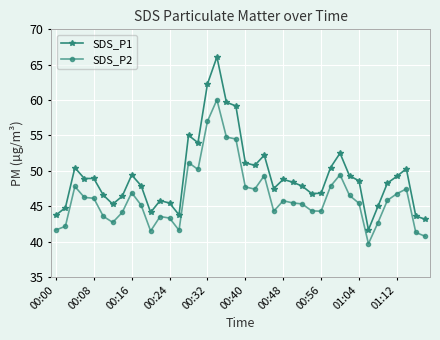

True or false: SDS_P2 and SDS_P1 cross at least once.

False